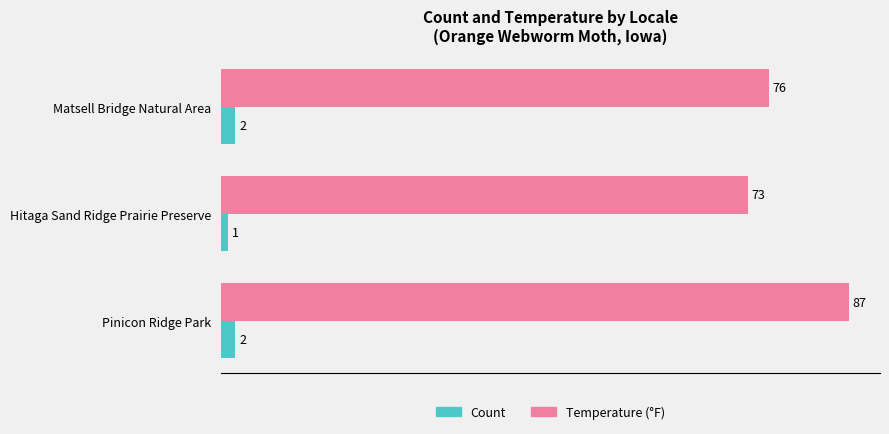

What is the difference between the highest and lowest values at Hitaga Sand Ridge Prairie Preserve?

72